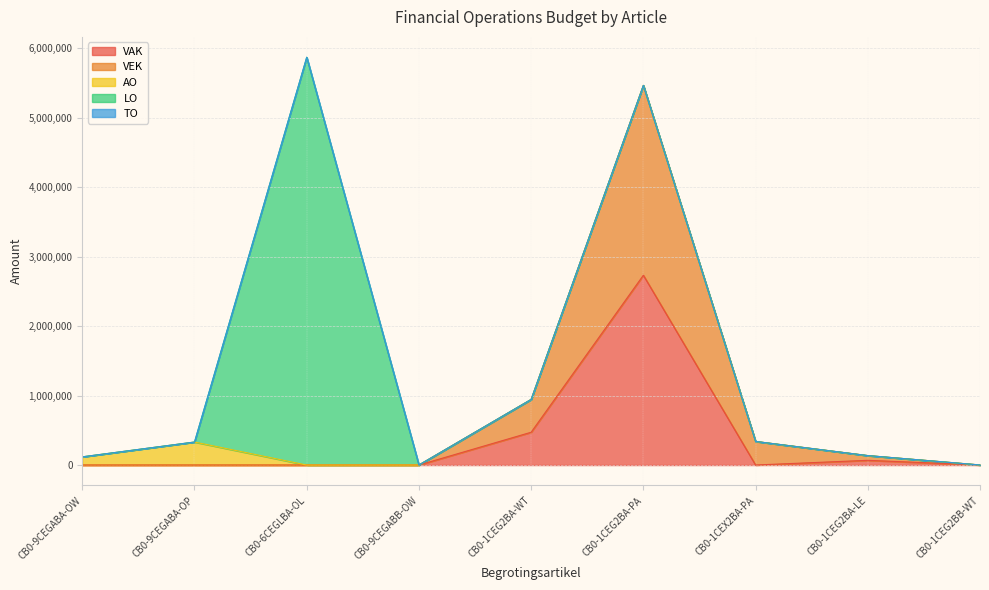

What is the sum of all VAK values?

3272461